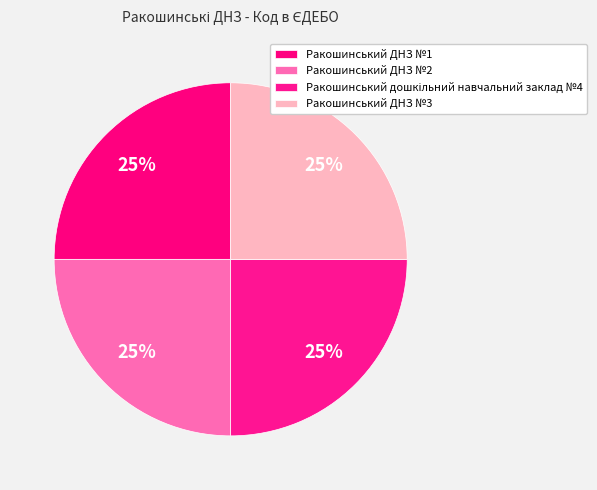

The Ракошинський ДНЗ №2 slice represents 25% of the pie. True or false?

True